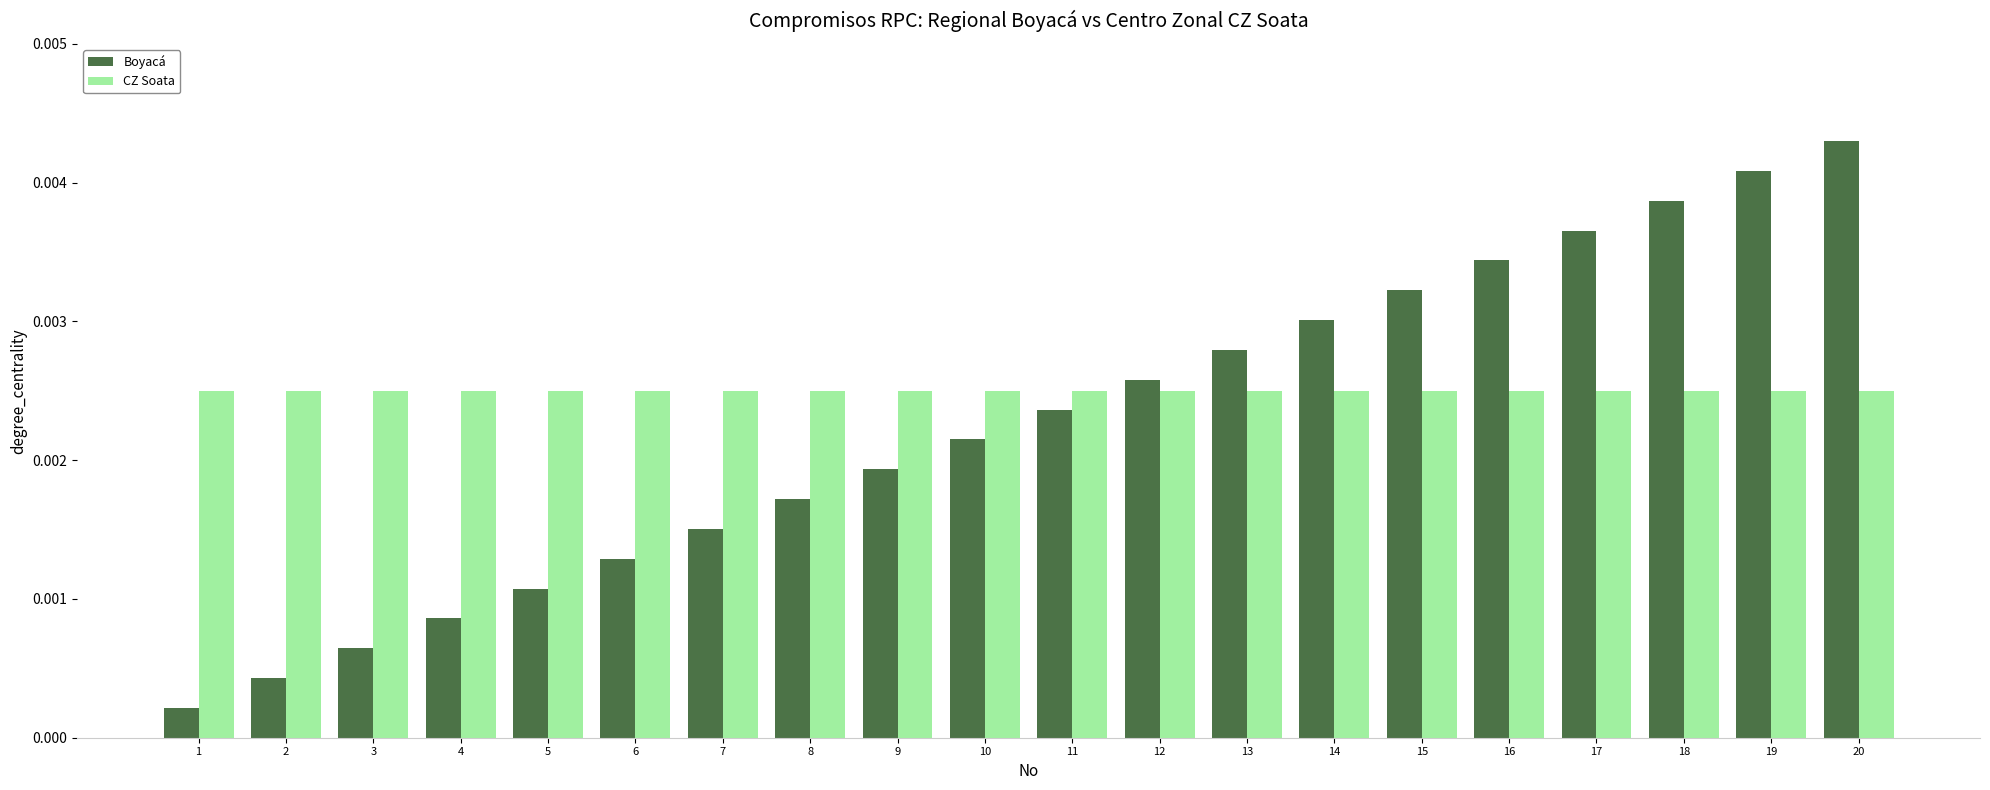

Rank the series by their average value, from lowest to highest.

Boyacá, CZ Soata